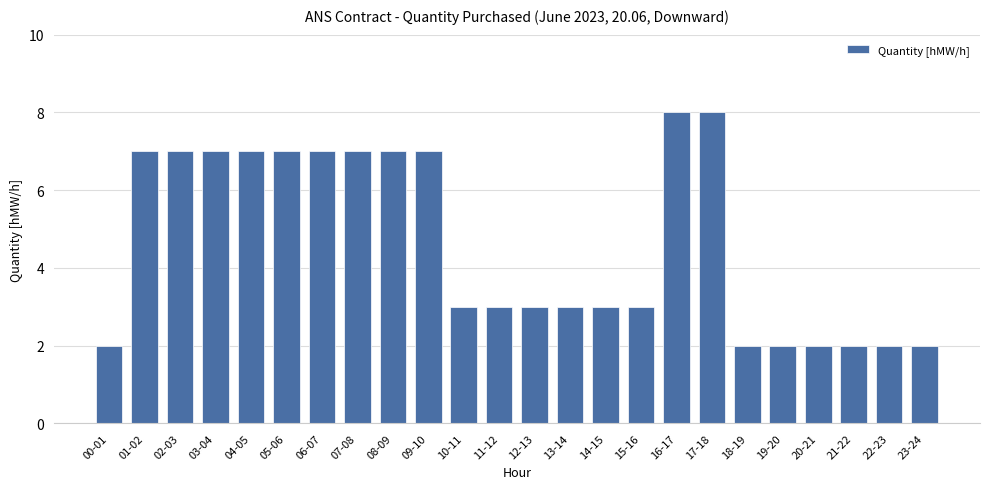

What is the sum of all values?

111